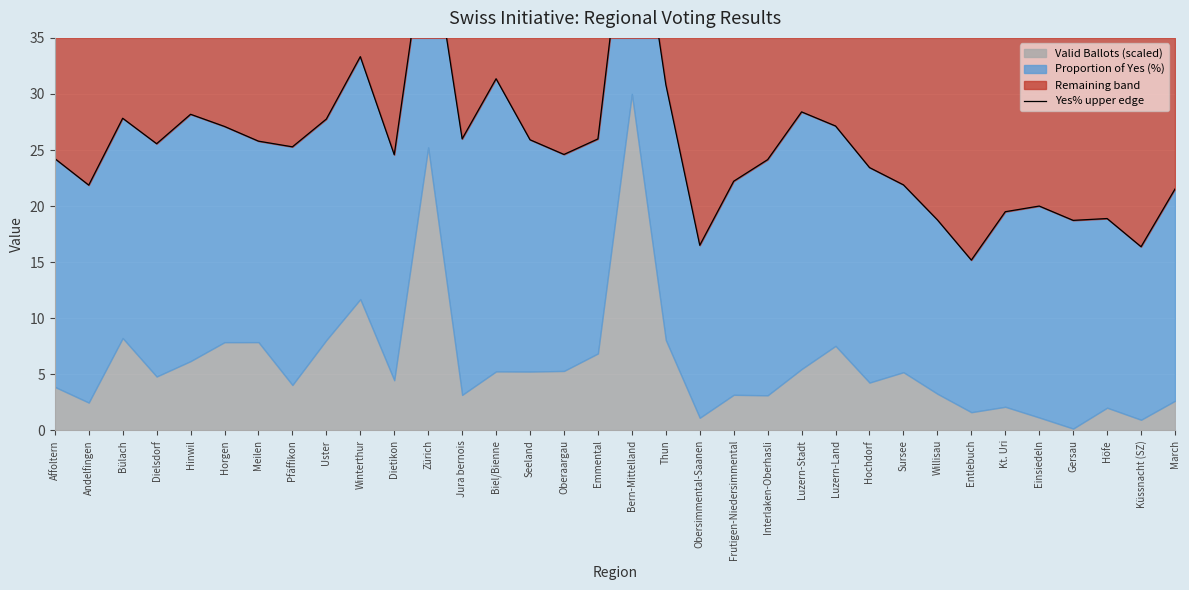

List the labels in order of value, largest first.

Bern-Mittelland, Zürich, Winterthur, Biel/Bienne, Thun, Luzern-Stadt, Hinwil, Bülach, Uster, Luzern-Land, Horgen, Jura bernois, Emmental, Seeland, Meilen, Dielsdorf, Pfäffikon, Oberaargau, Dietikon, Affoltern, Interlaken-Oberhasli, Hochdorf, Frutigen-Niedersimmental, Sursee, Andelfingen, March, Einsiedeln, Kt. Uri, Höfe, Willisau, Gersau, Obersimmental-Saanen, Küssnacht (SZ), Entlebuch